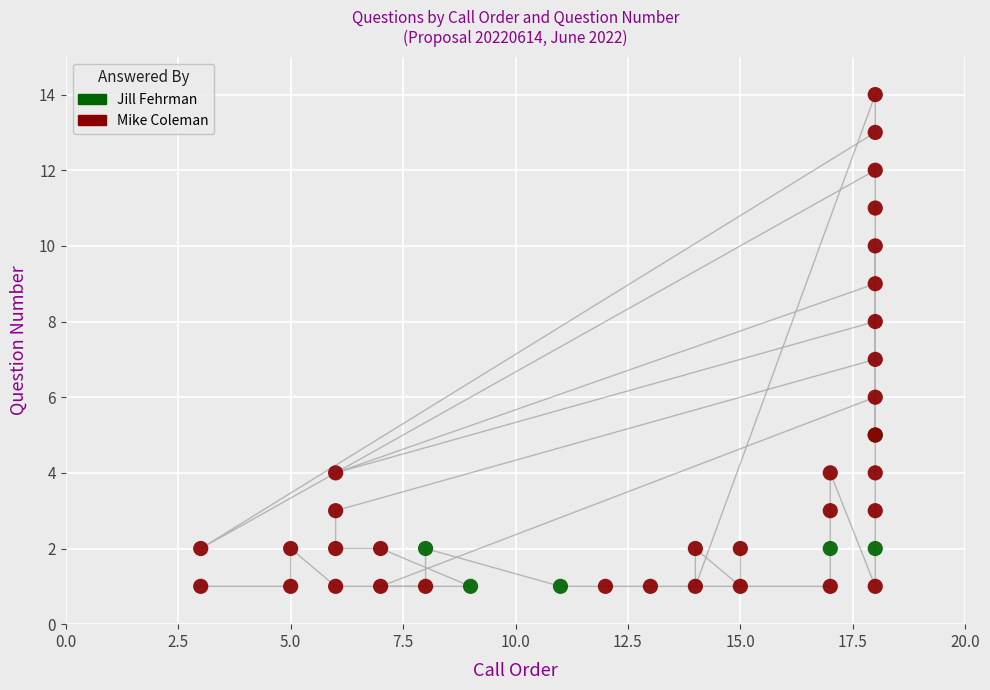

Which series has the largest Y range (max minus min)?

Mike Coleman